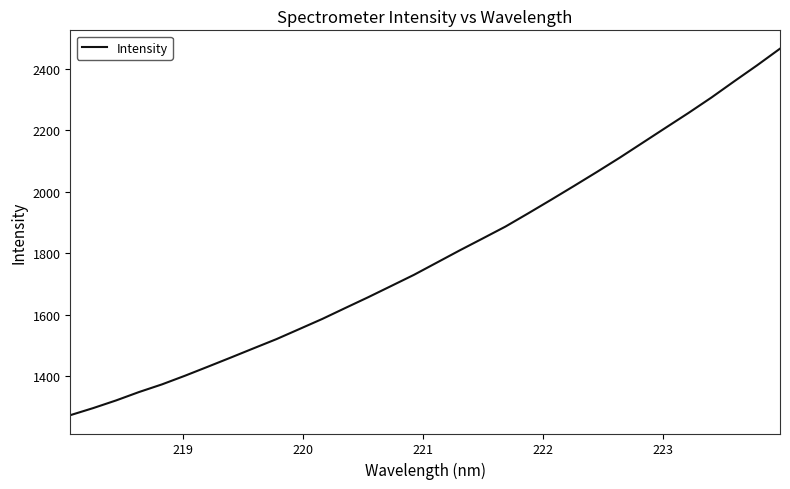

What is the maximum value shown in the chart?

2466.6